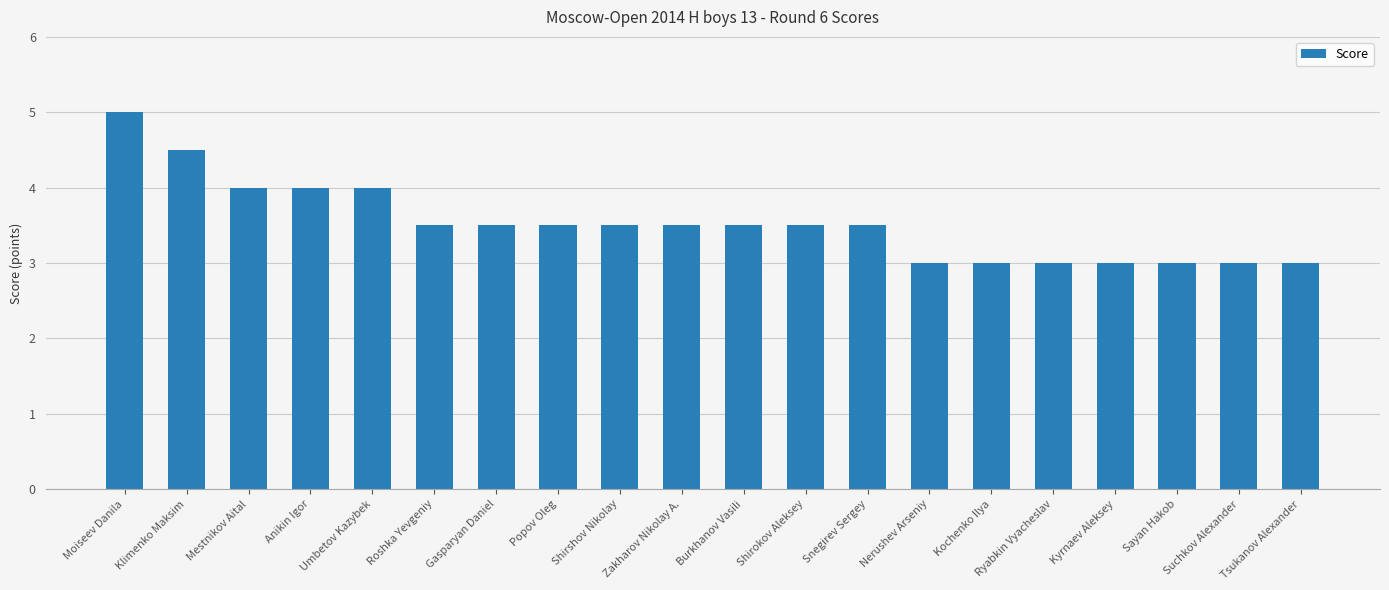

The value at Ryabkin Vyacheslav is 5.4. True or false?

False